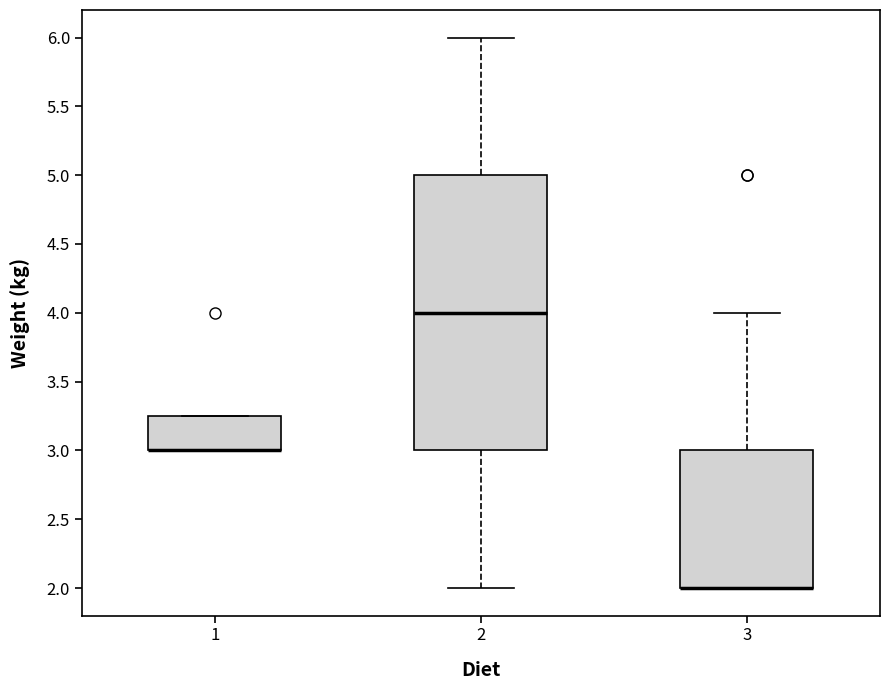

Reading left to right, read every box against the y-axis: the position of its median line, the range the box covers, and the ends of its whiskers. The values are not printed on the chart, so give them approximately, as read against the axis.

1: median 3.00 (drawn on the box's lower edge), box 3.00 to 3.25, whiskers 3.00 to 3.25
2: median 4.00, box 3.00 to 5.00, whiskers 2.00 to 6.00
3: median 2.00 (drawn on the box's lower edge), box 2.00 to 3.00, whiskers 2.00 to 4.00